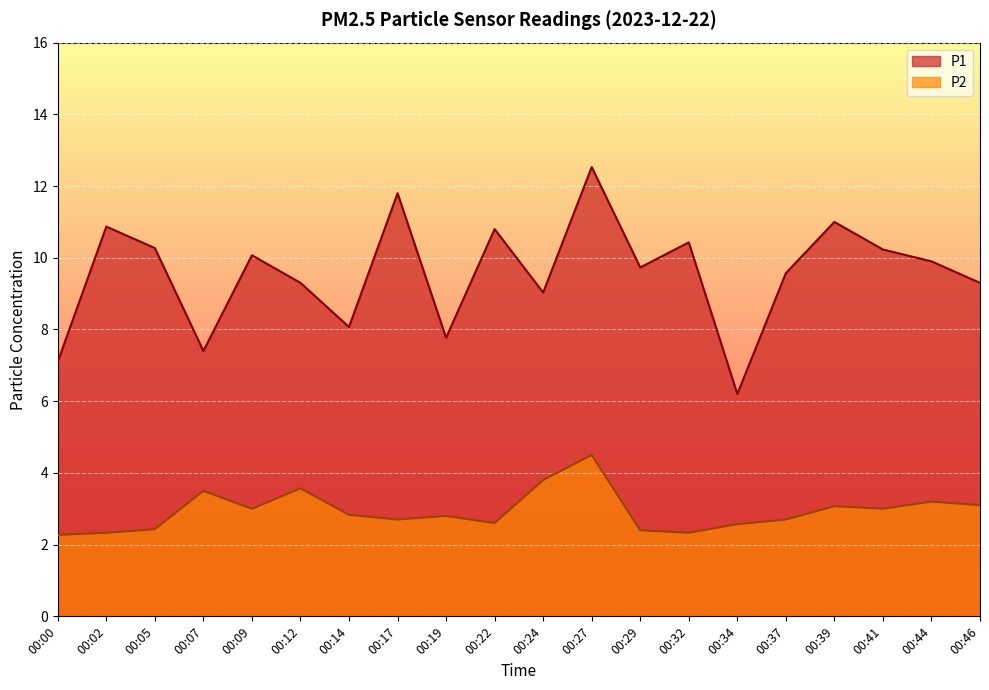

Where is P2 nearest to the value 3?

00:09